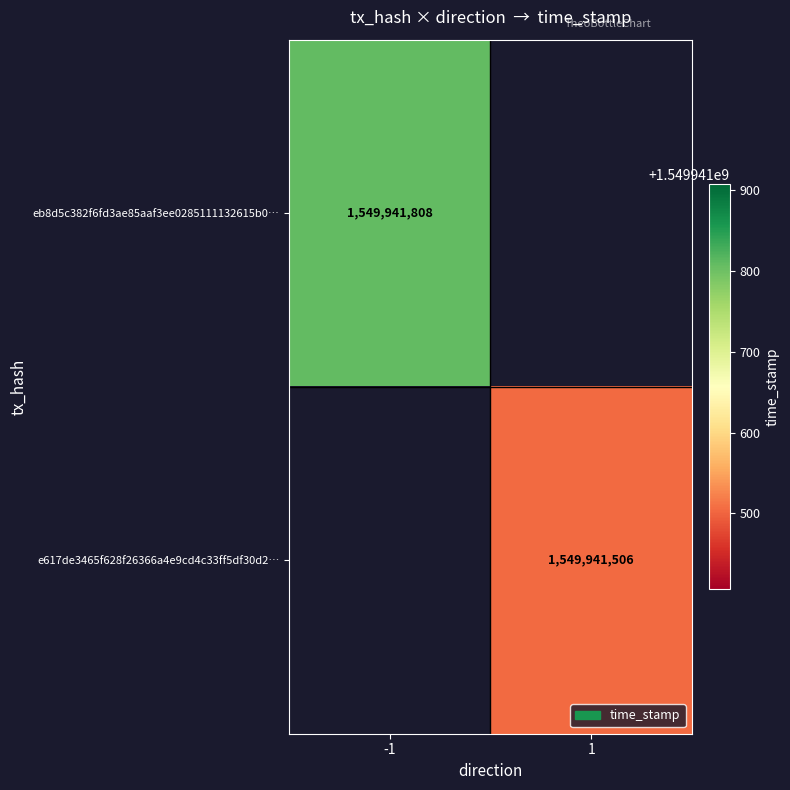

Reading right to left, list all the values displayed in this chart.

eb8d5c382f6fd3ae85aaf3ee0285111132615b0: time_stamp=1549941808	direction=-1
e617de3465f628f26366a4e9cd4c33ff5df30d2: time_stamp=1549941506	direction=1